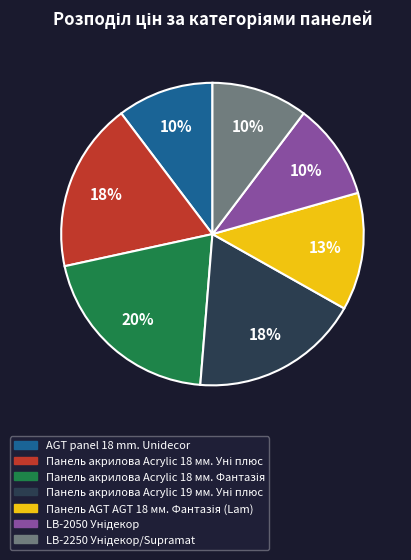

Is it true that AGT panel 18 mm. Unidecor is 1% of the pie?

False